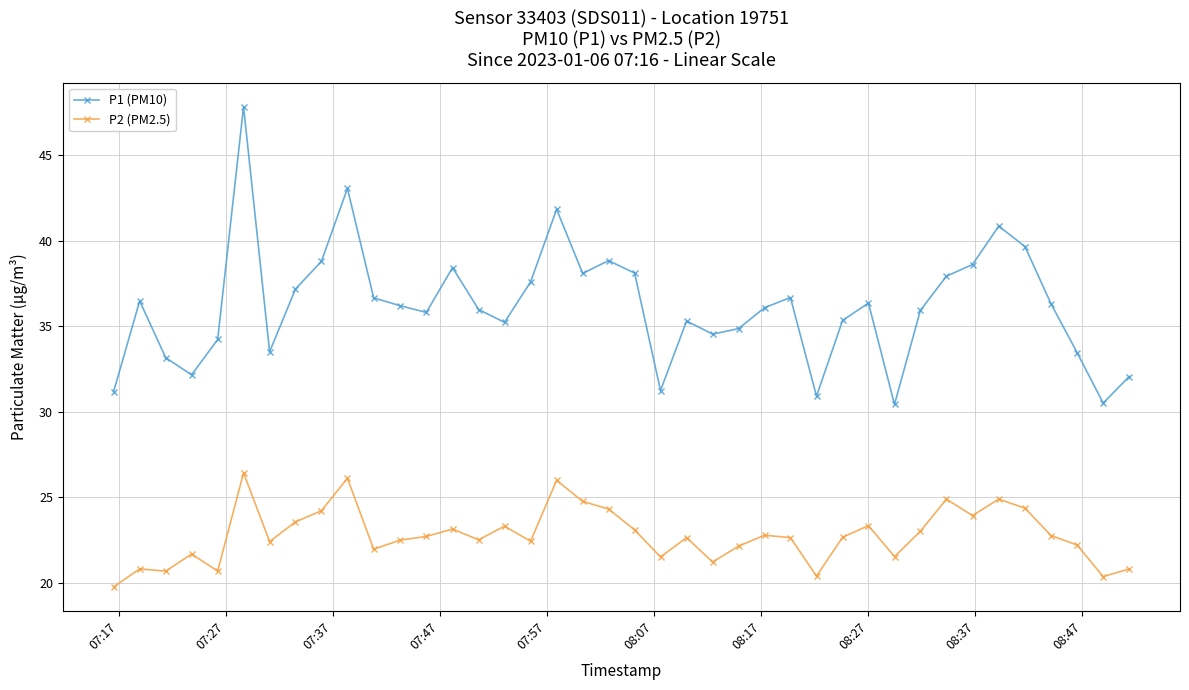

What is the difference between the second highest and minimum values in the P1 (PM10) series?

12.6